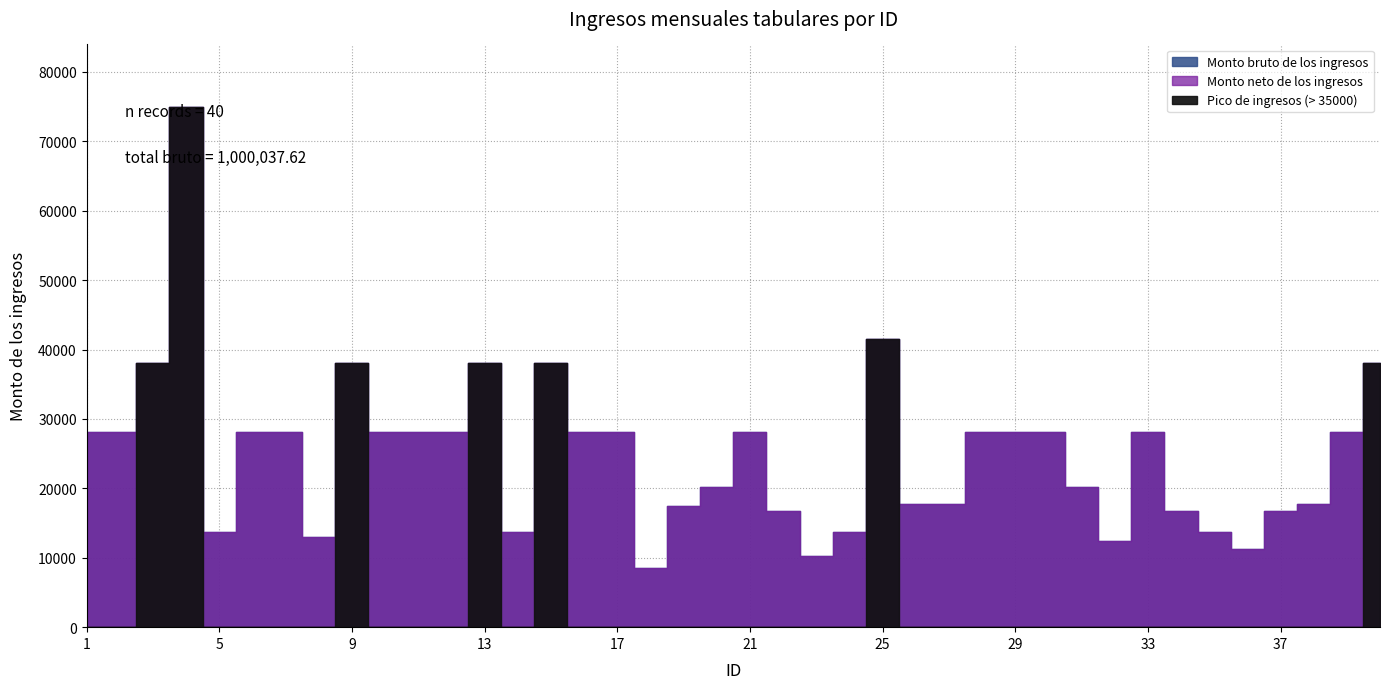

True or false: Monto bruto de los ingresos has a value of 28080.4 at 1.

True